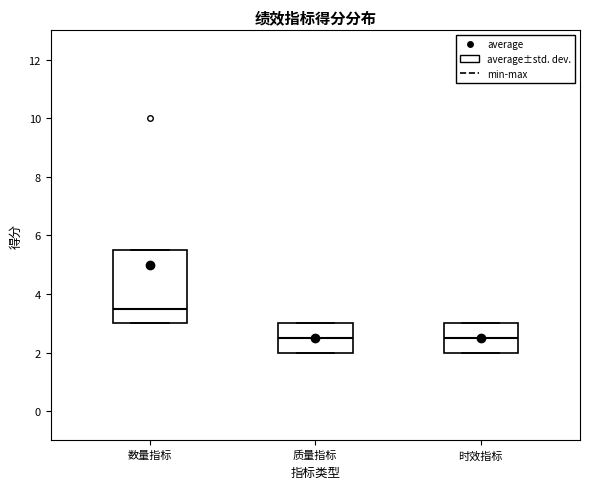

Where is the lower edge of the box for 质量指标 on the y-axis? The values are not printed on the chart, so give them approximately, as read against the axis.

2.0